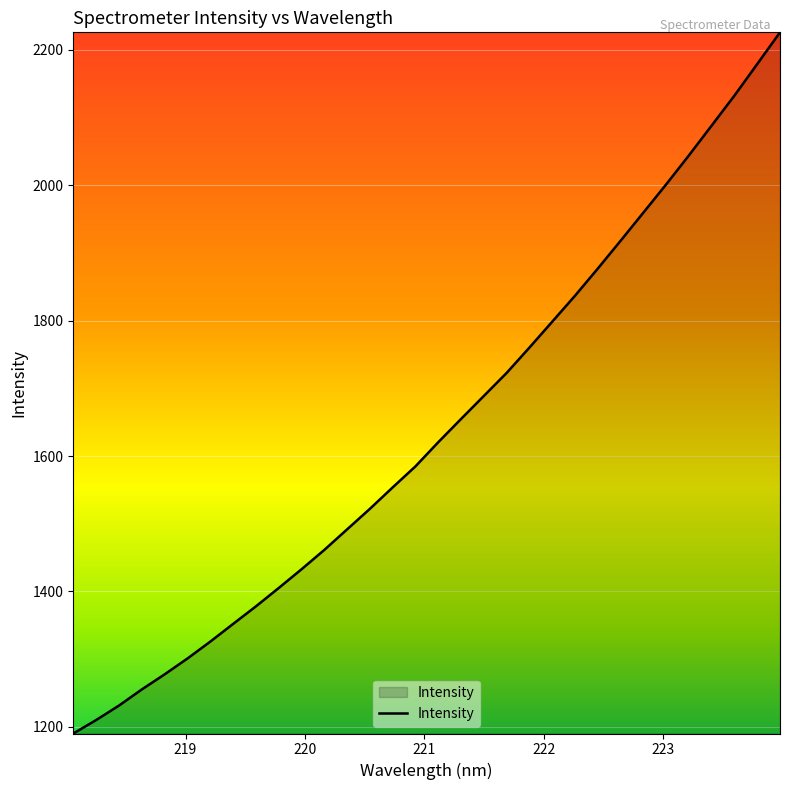

What is the difference between the maximum and minimum values?

1035.7